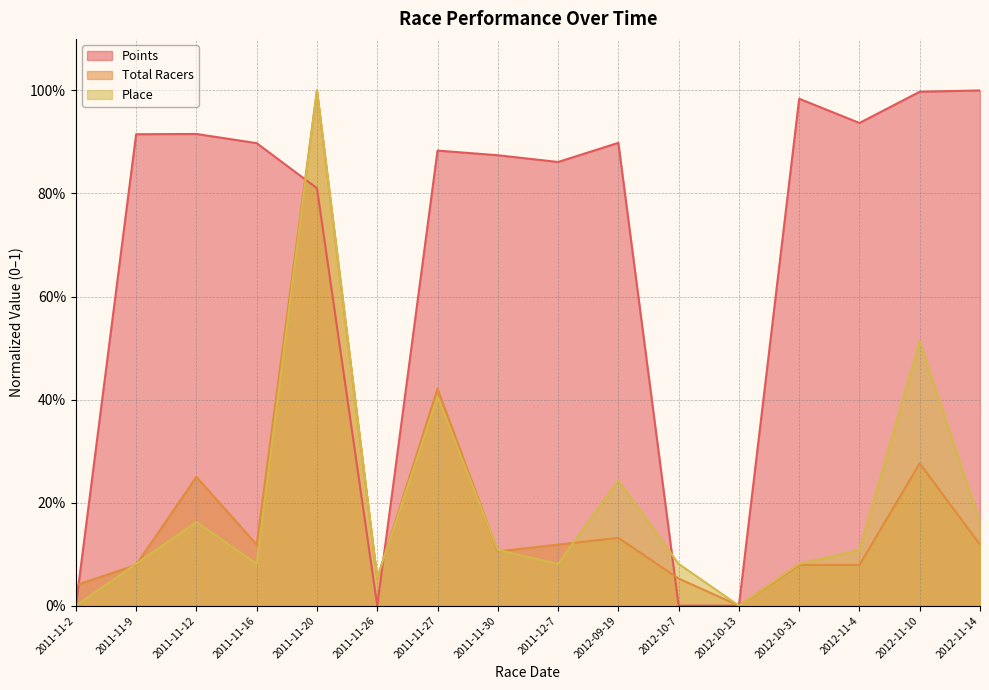

At how many categories does at least one series exceed 0?

15